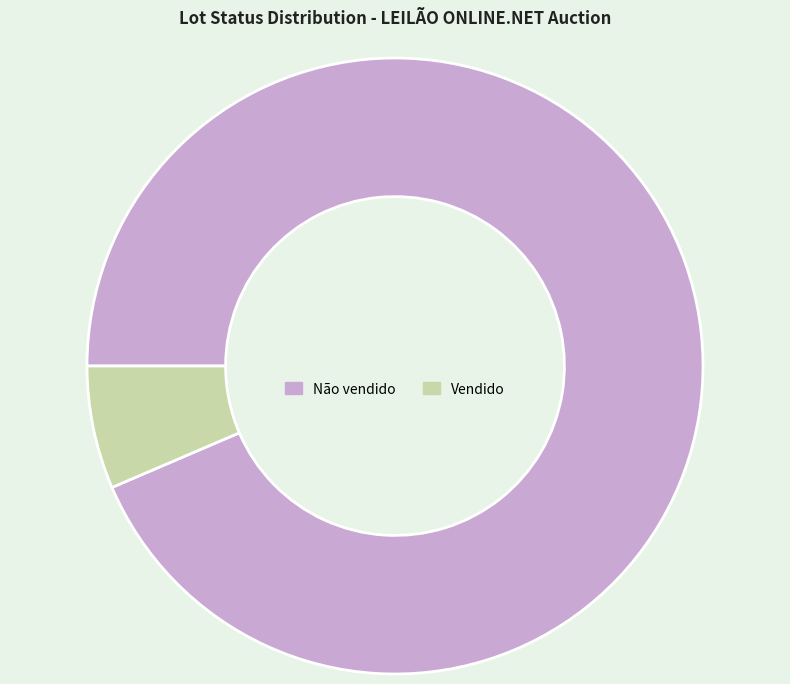

Which category accounts for the majority?

Não vendido